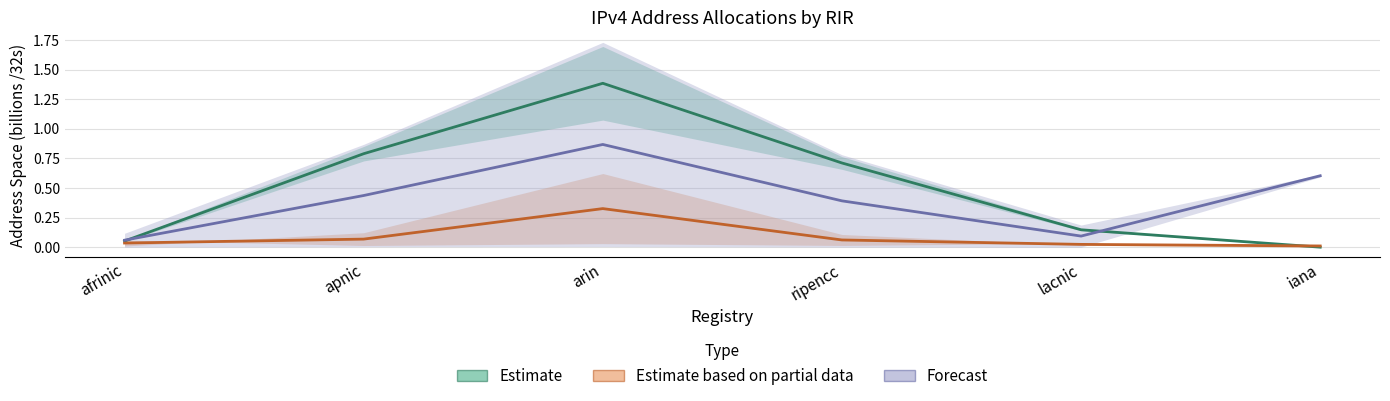

What are all the series names shown in the legend?

Estimate, Estimate based on partial data, Forecast